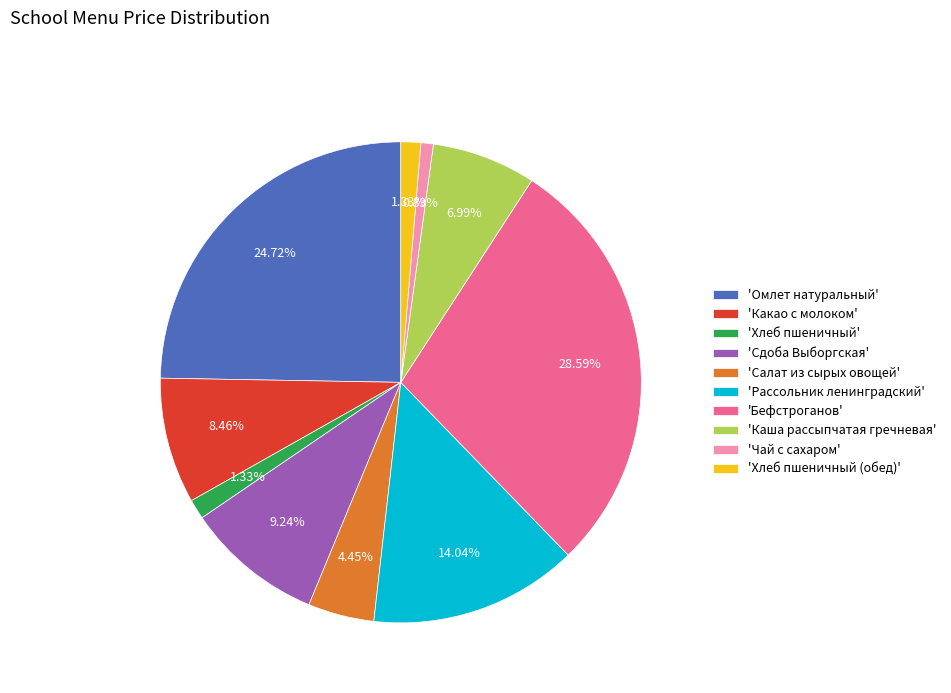

Does 'Рассольник ленинградский' represent more than half of the total?

No